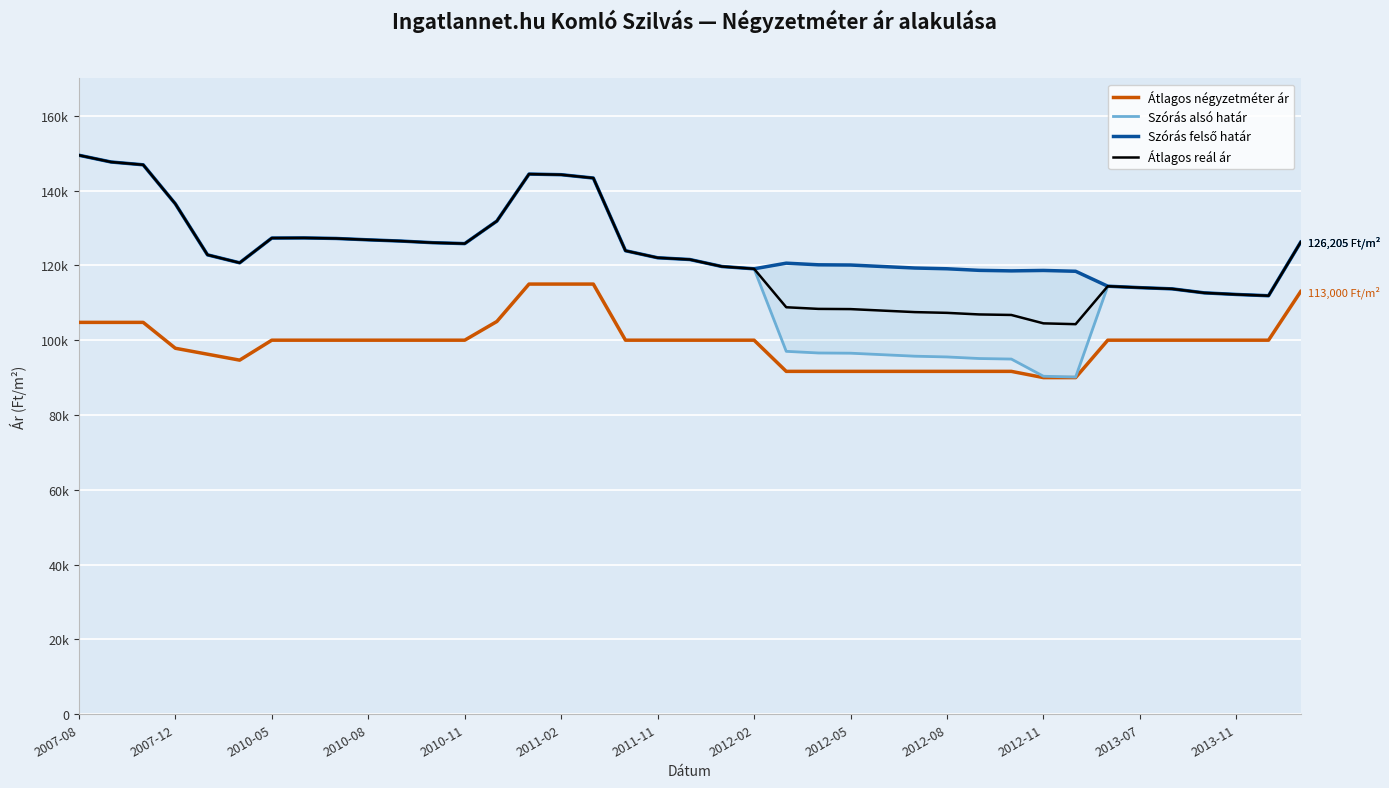

True or false: Szórás alsó határ and Szórás felső határ cross at least once.

False